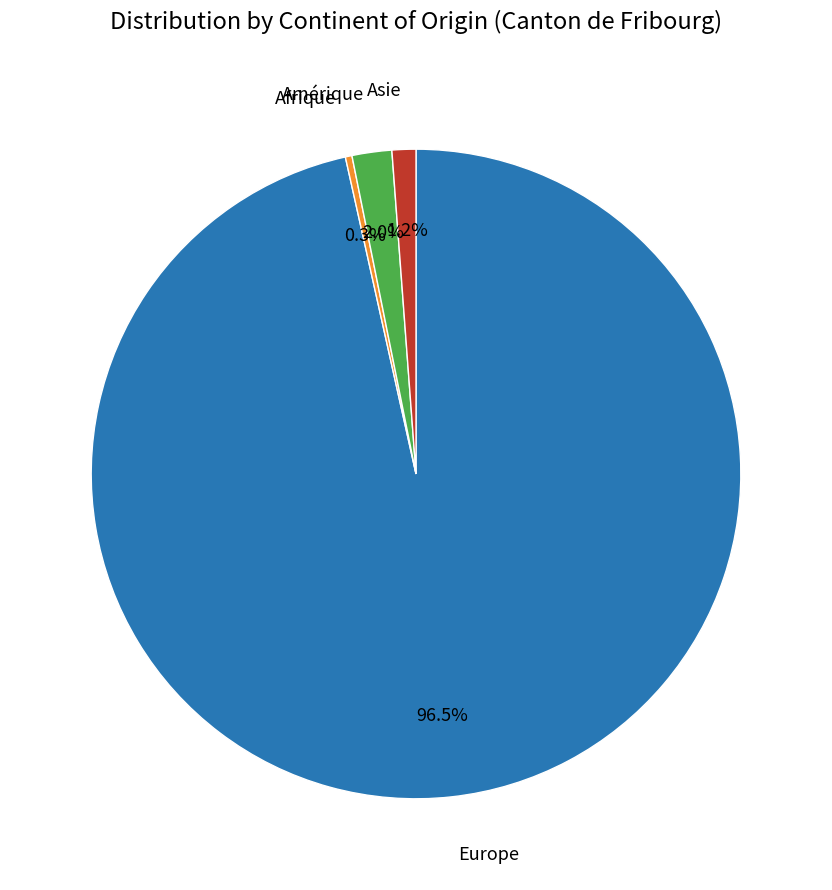

Which category has the biggest portion of the pie?

Europe